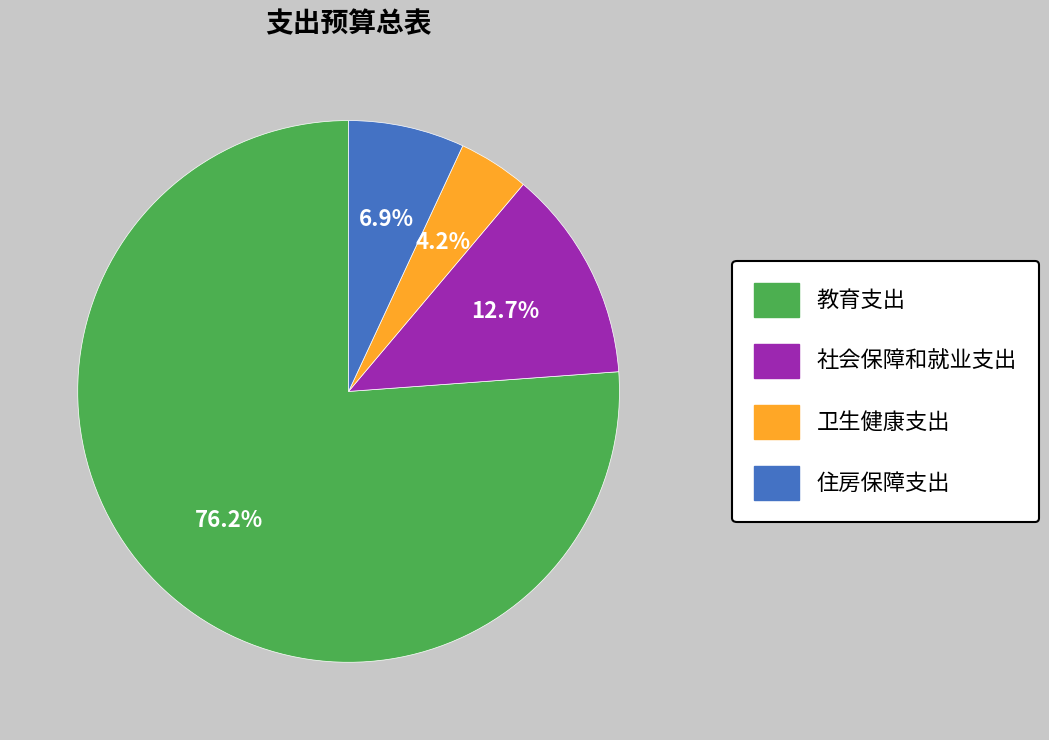

The 社会保障和就业支出 slice represents 13% of the pie. True or false?

True